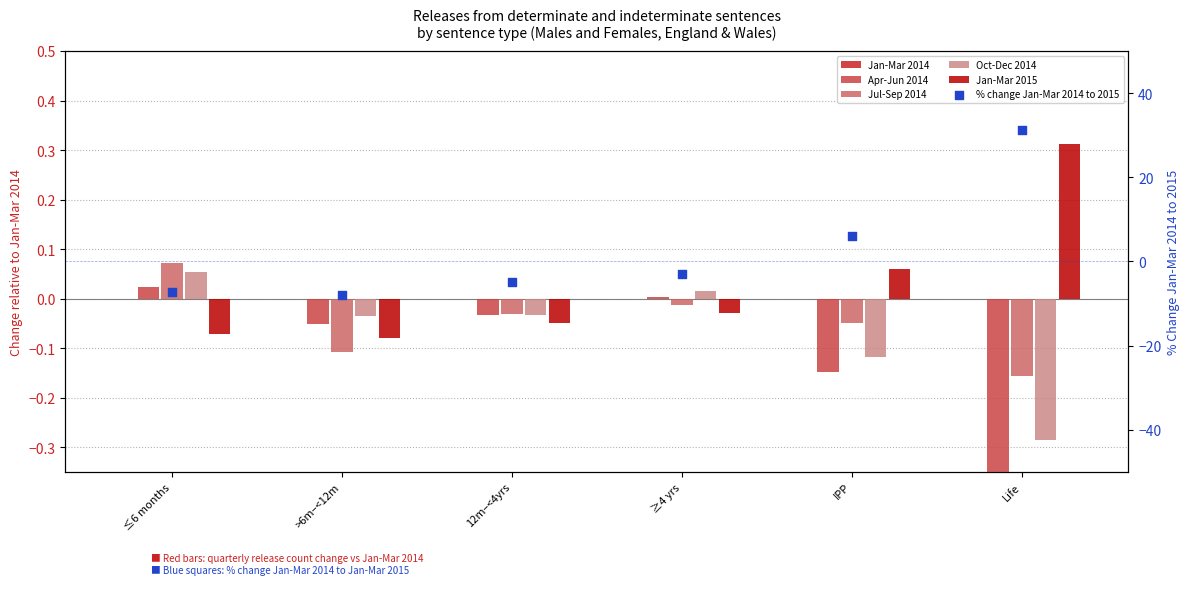

Which series has the widest spread of Y values?

% change Jan-Mar 2014 to 2015